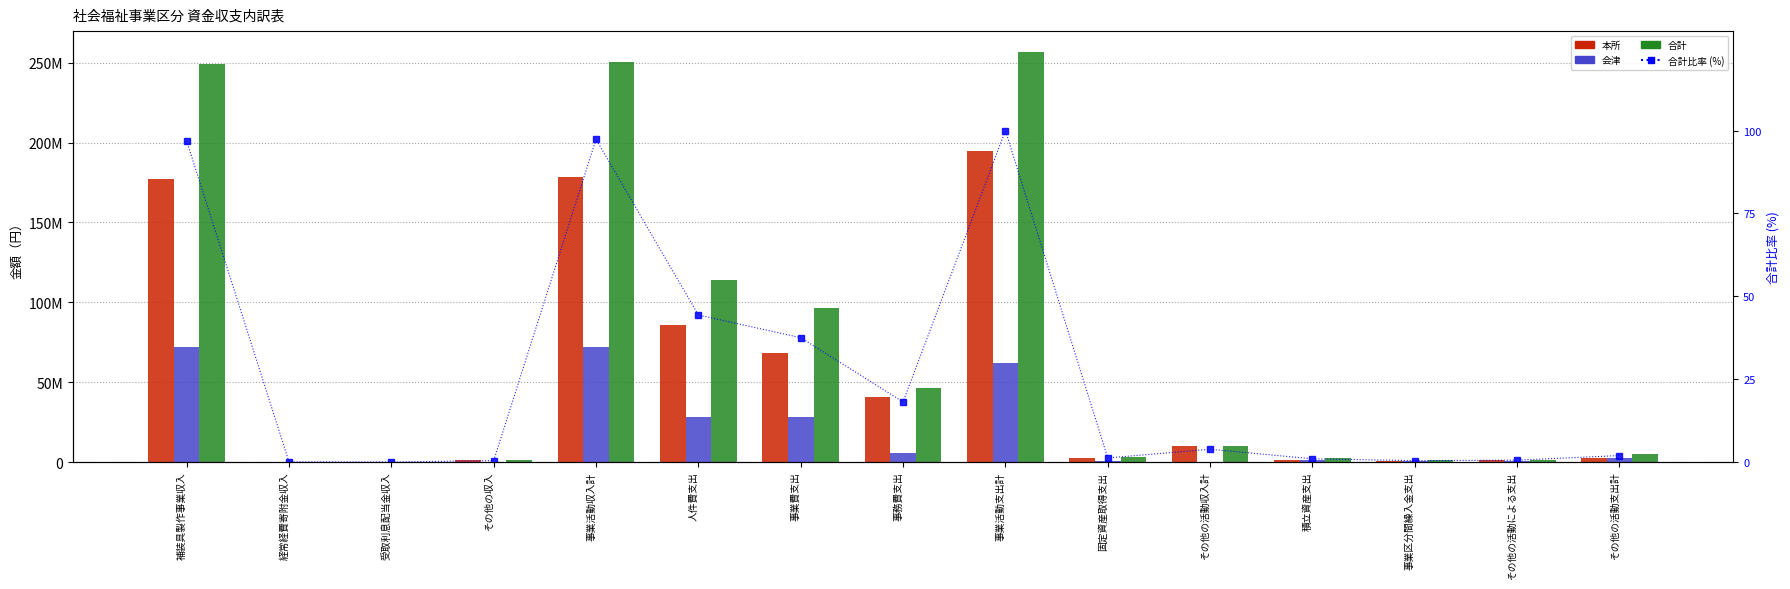

What is the difference between the maximum and minimum values in the 合計の割合 (%) series?

100.0